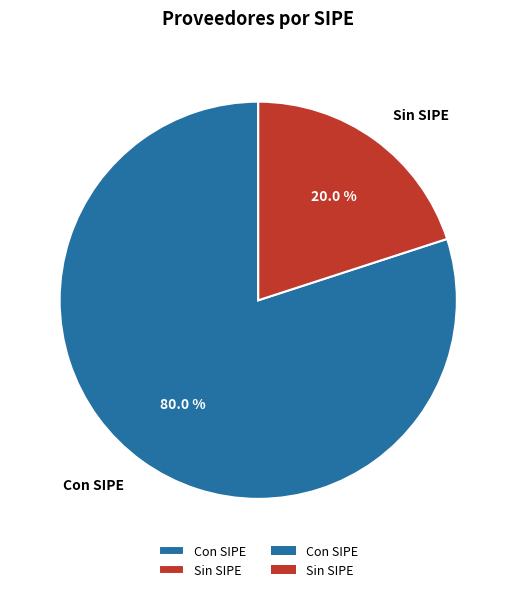

Combined, what portion of the pie is Sin SIPE and Con SIPE?

100.0%